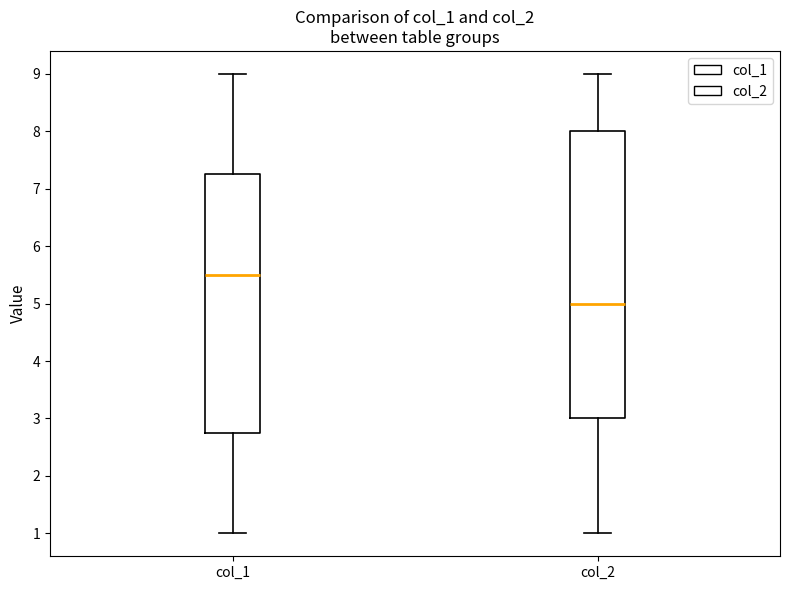

Reading left to right, transcribe this box plot: for each box, give where its median line is, the range the box spans, and where its two whiskers end, as read against the y-axis. The values are not printed on the chart, so give them approximately, as read against the axis.

col_1: median 5.5, box 2.8 to 7.3, whiskers 1.0 to 9.0
col_2: median 5.0, box 3.0 to 8.0, whiskers 1.0 to 9.0